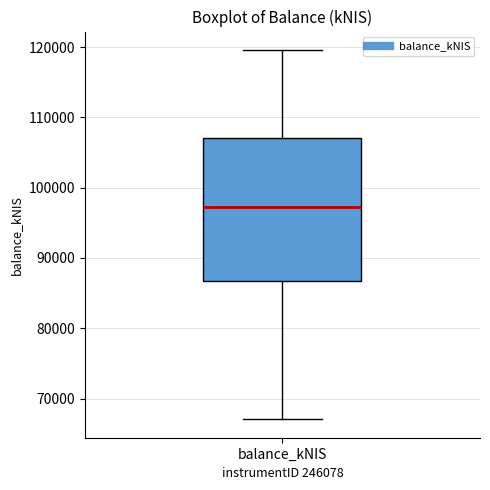

Where does the lower whisker of the box for balance_kNIS end on the y-axis? The values are not printed on the chart, so give them approximately, as read against the axis.

67000